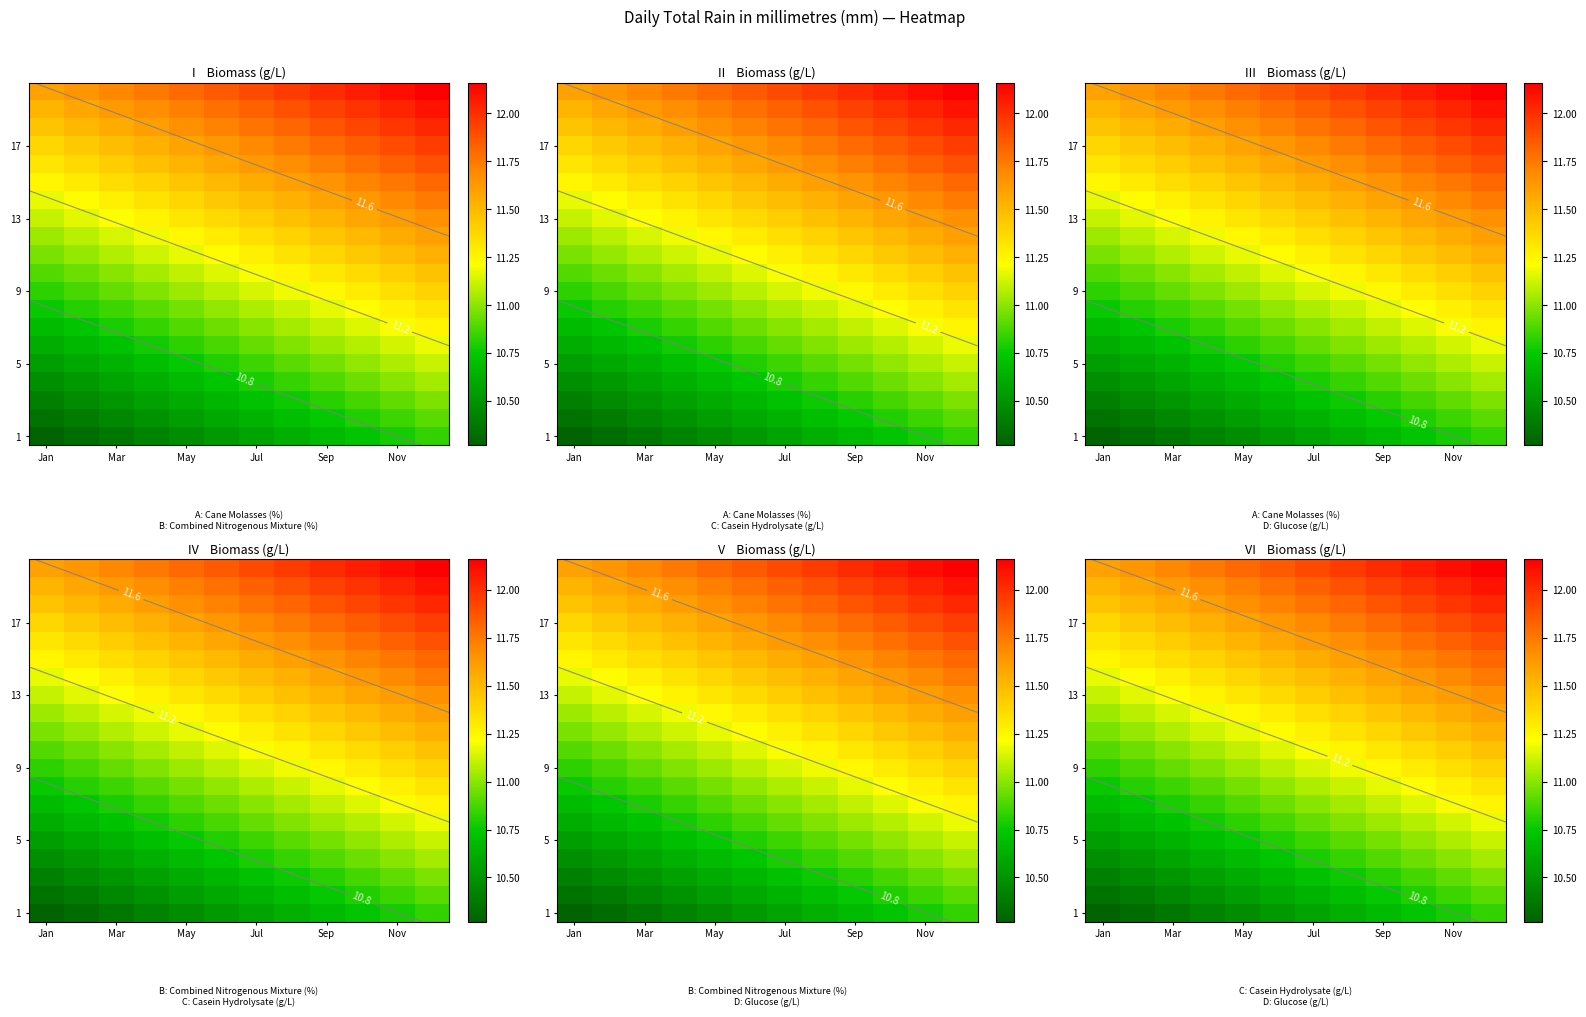

What is the maximum value shown in the chart?

12.2